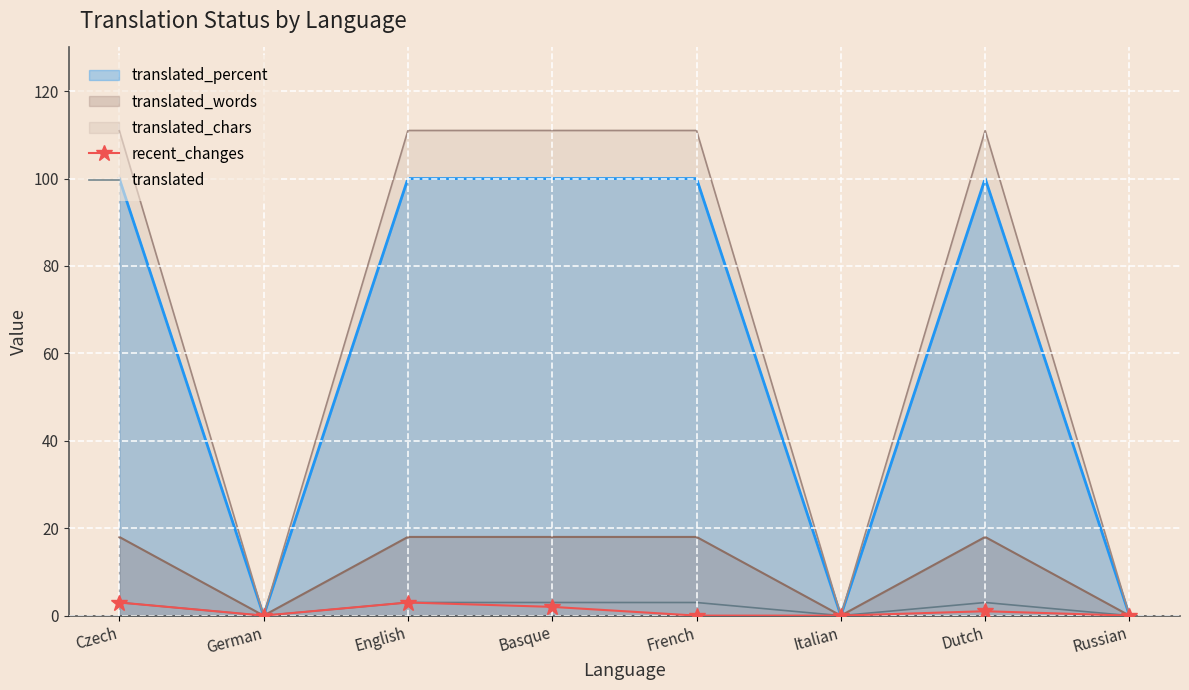

What are all the series names shown in the legend?

translated_percent, translated_words, translated_chars, recent_changes, translated